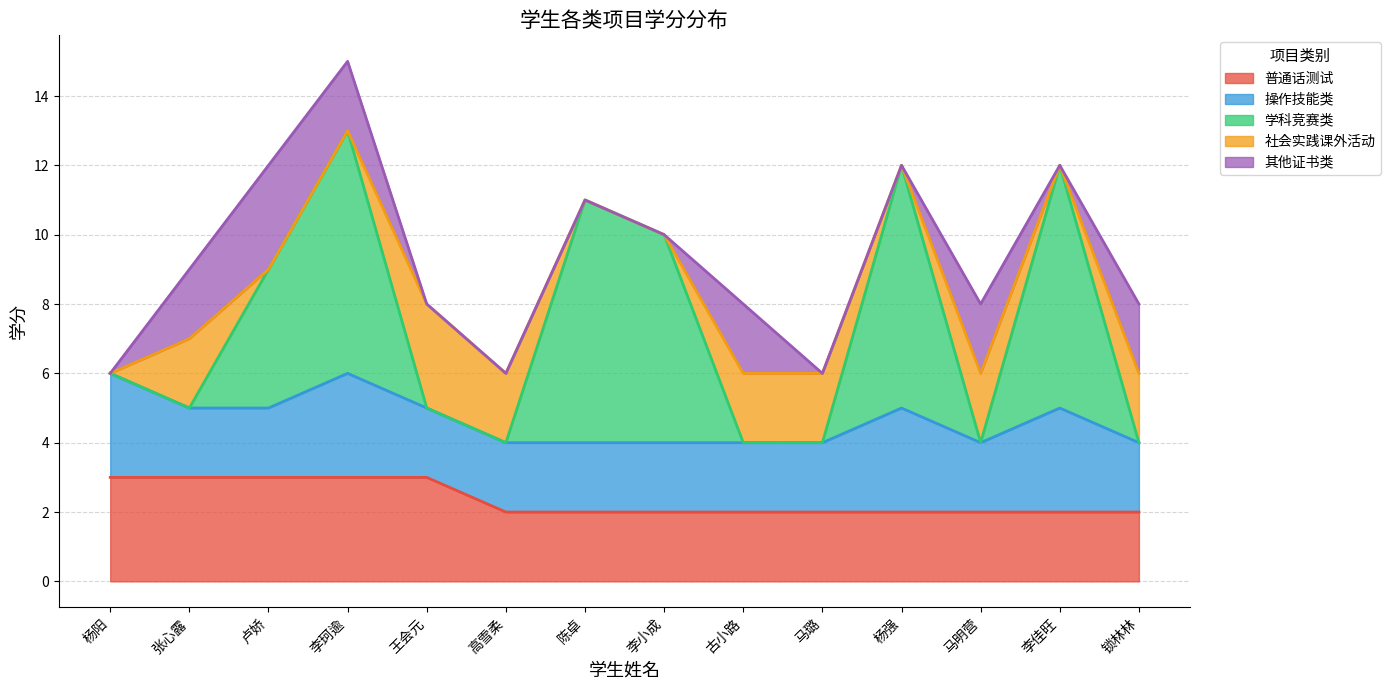

Between 李小成 and 李珂逾, which is larger?

李珂逾